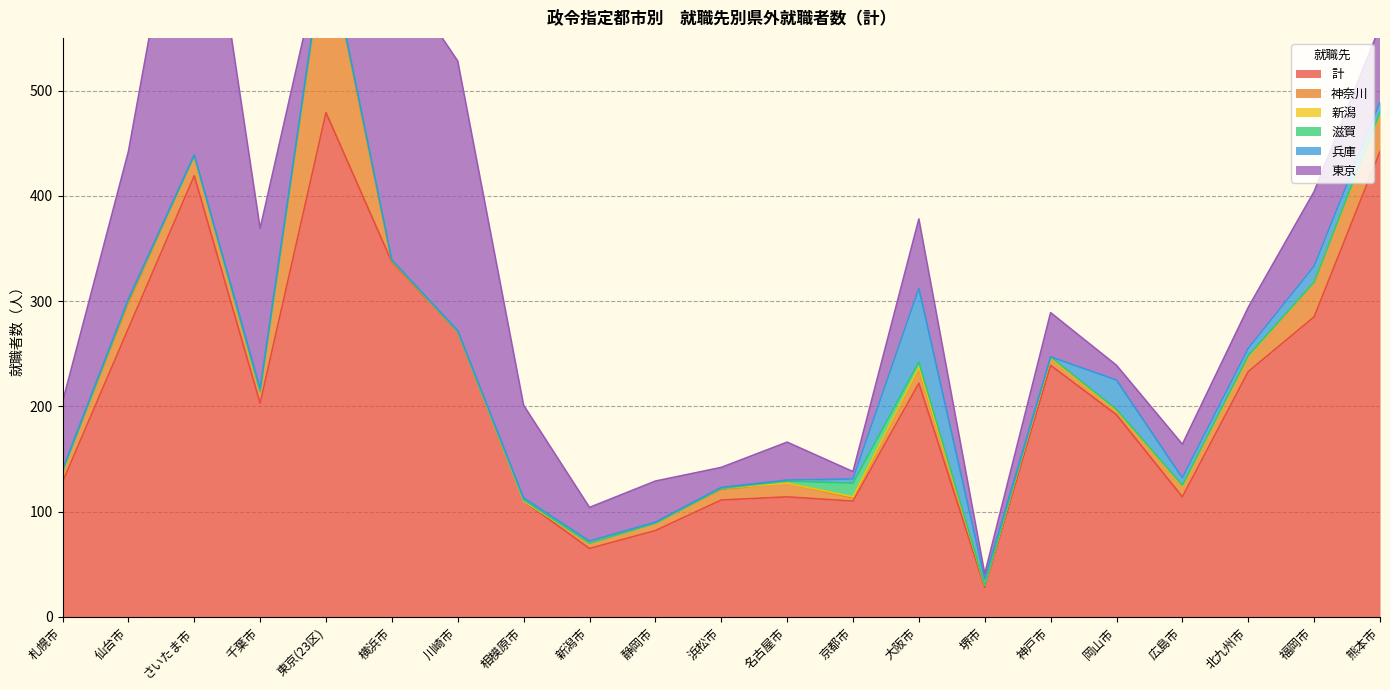

The 兵庫 series shows 8 at 堺市. True or false?

False